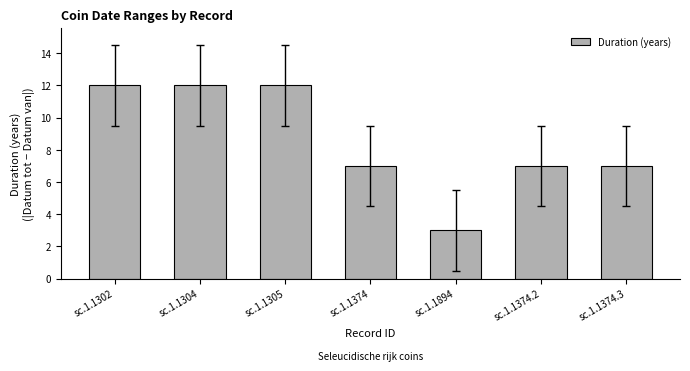

What is the greatest value displayed?

12